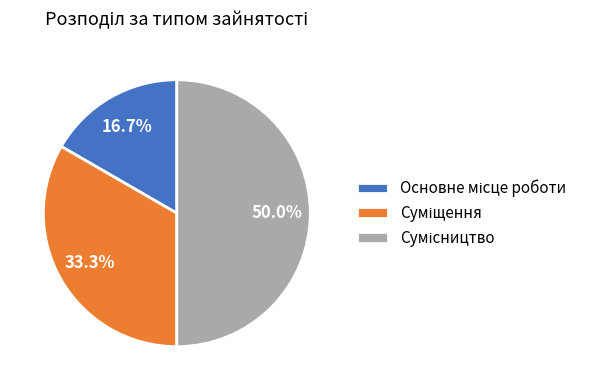

How many slices are in this pie chart?

3